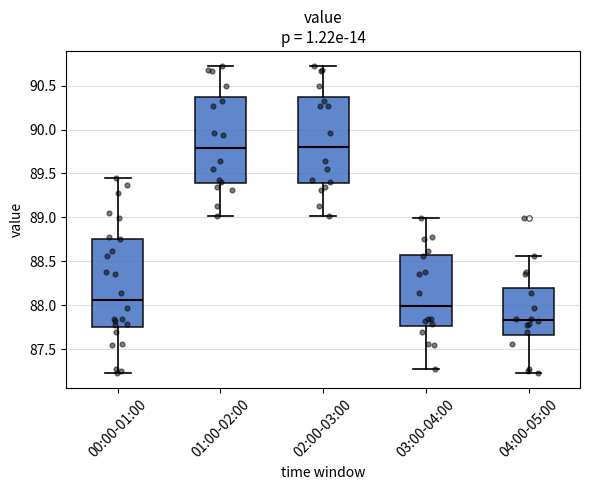

Where is the upper edge of the box for 00:00-01:00 on the y-axis? The values are not printed on the chart, so give them approximately, as read against the axis.

88.75